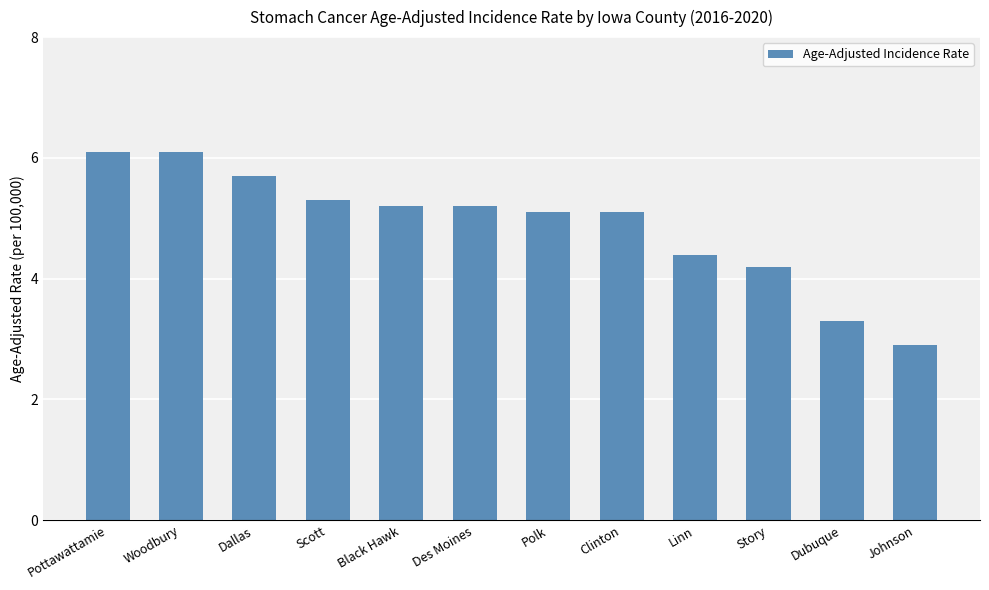

Where is the data nearest to the value 4?

Story